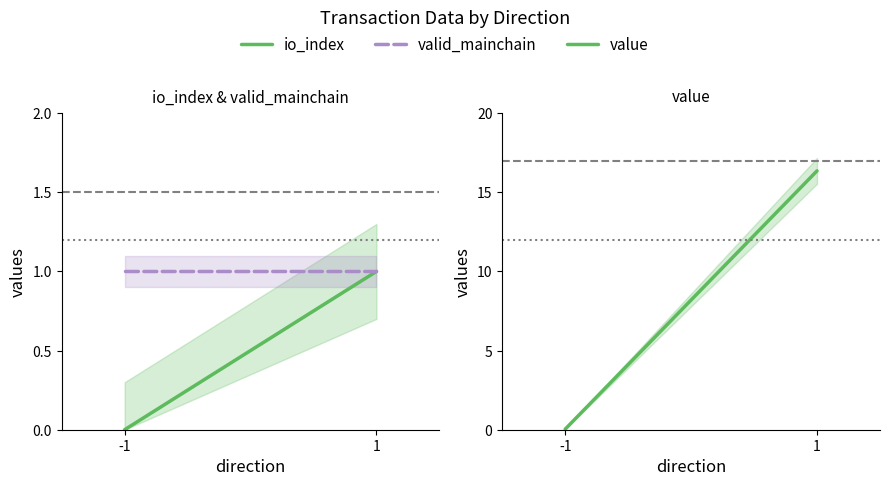

True or false: value has a value of 0.0 at -1.

True